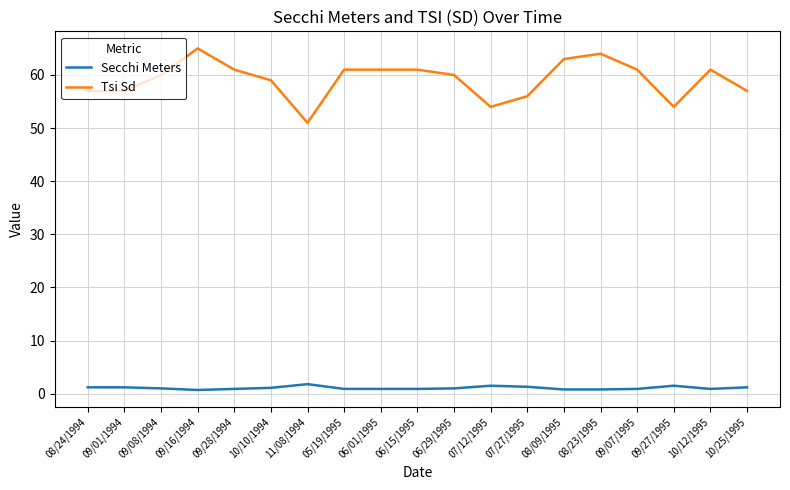

What is the average value of the Tsi Sd series?

59.1